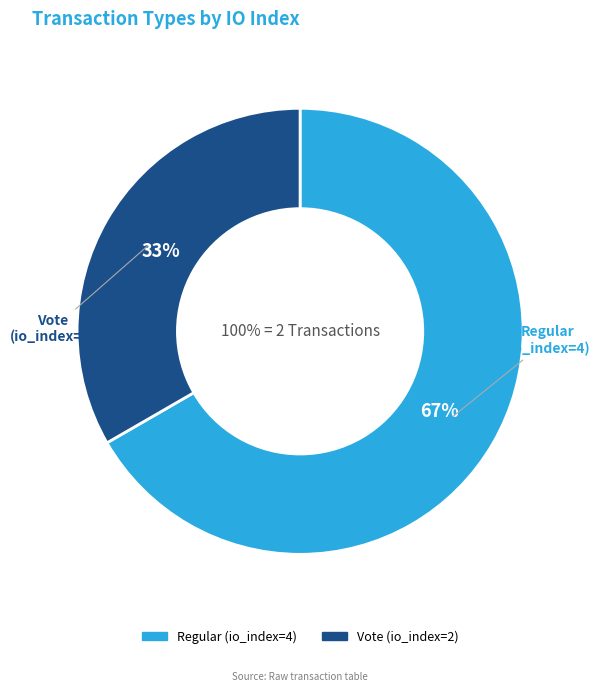

Approximately how many times larger is the value at Vote (io_index=2) compared to Regular (io_index=4)?

0.5